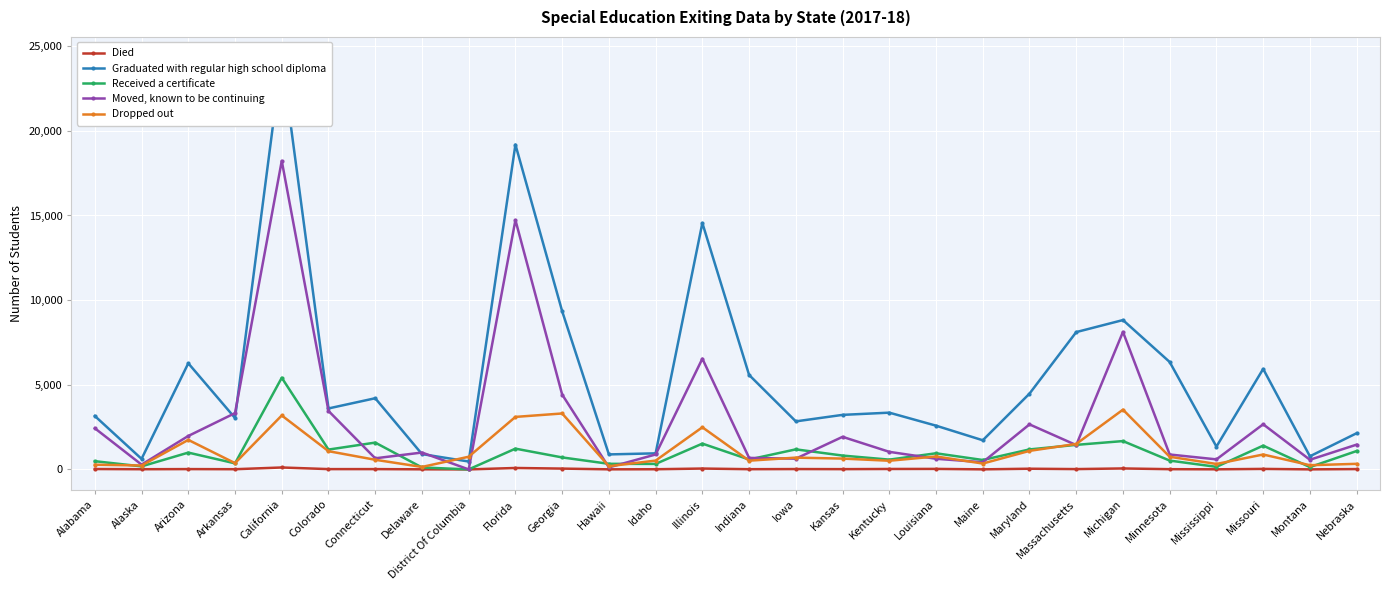

What are all the series names shown in the legend?

Died, Graduated with regular high school diploma, Received a certificate, Moved, known to be continuing, Dropped out